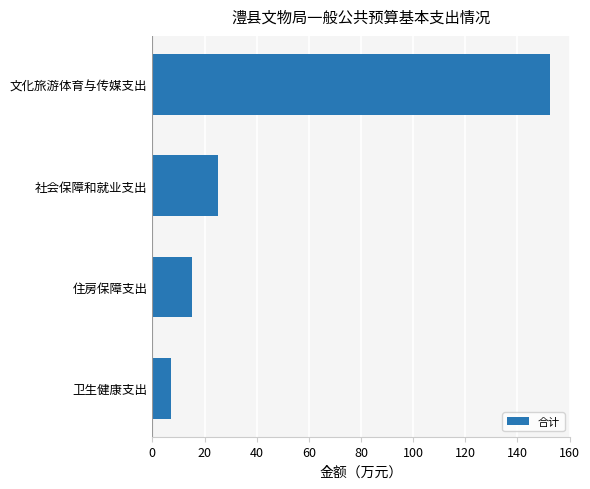

What is the ratio of the value at 住房保障支出 to the value at 卫生健康支出?

2.2